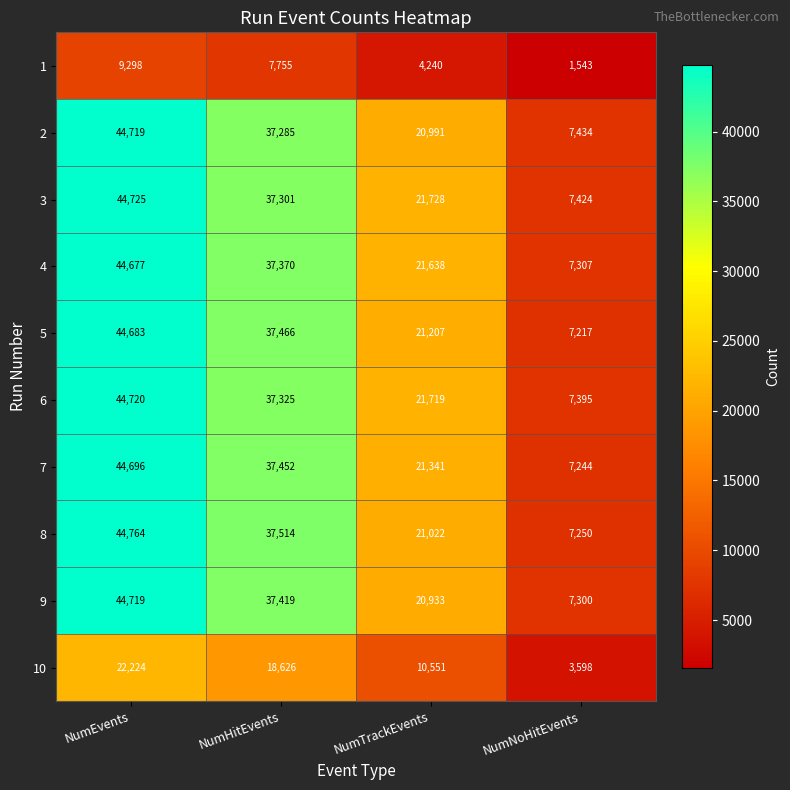

What is the total value across all series at NumTrackEvents?

185370